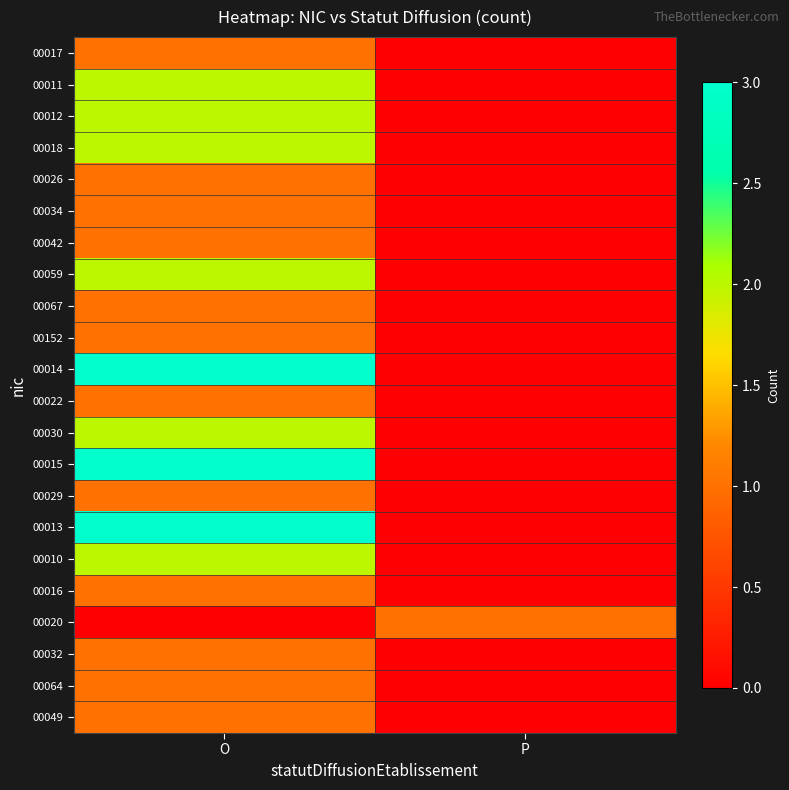

Which has a higher value, O or P?

O